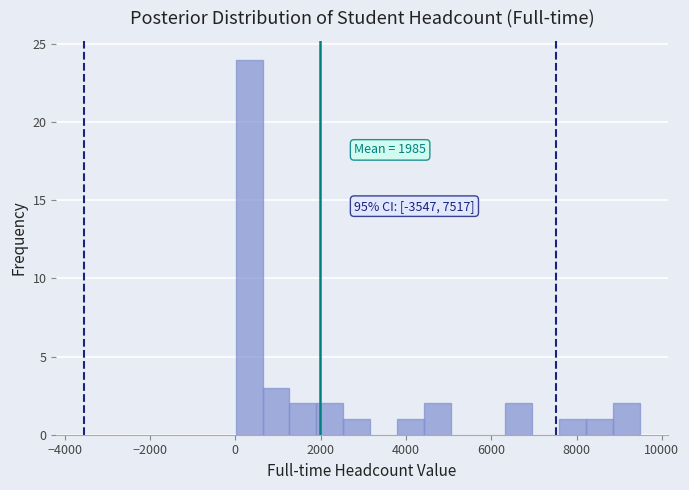

Around what value on the x-axis is the tallest bar? Give the approximate position of its centre, as read against the axis.

400